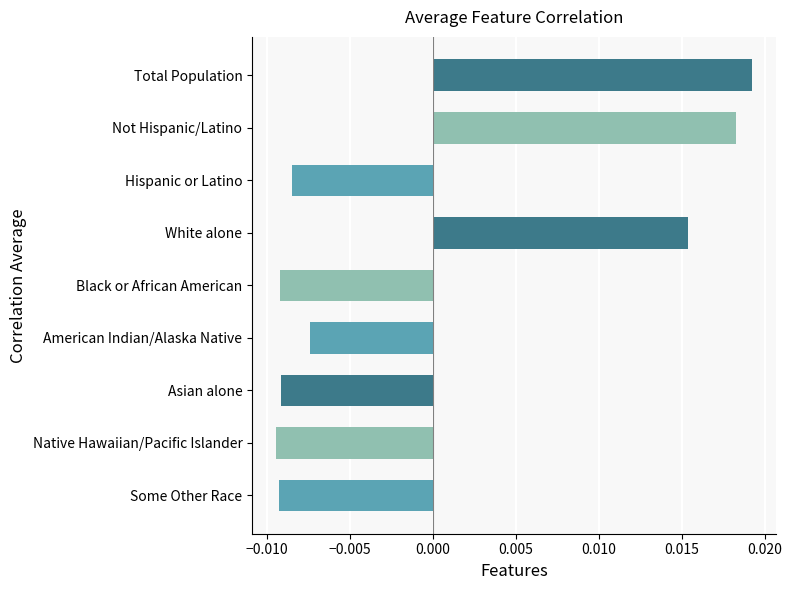

Which has a higher value, Not Hispanic/Latino or Asian alone?

Not Hispanic/Latino